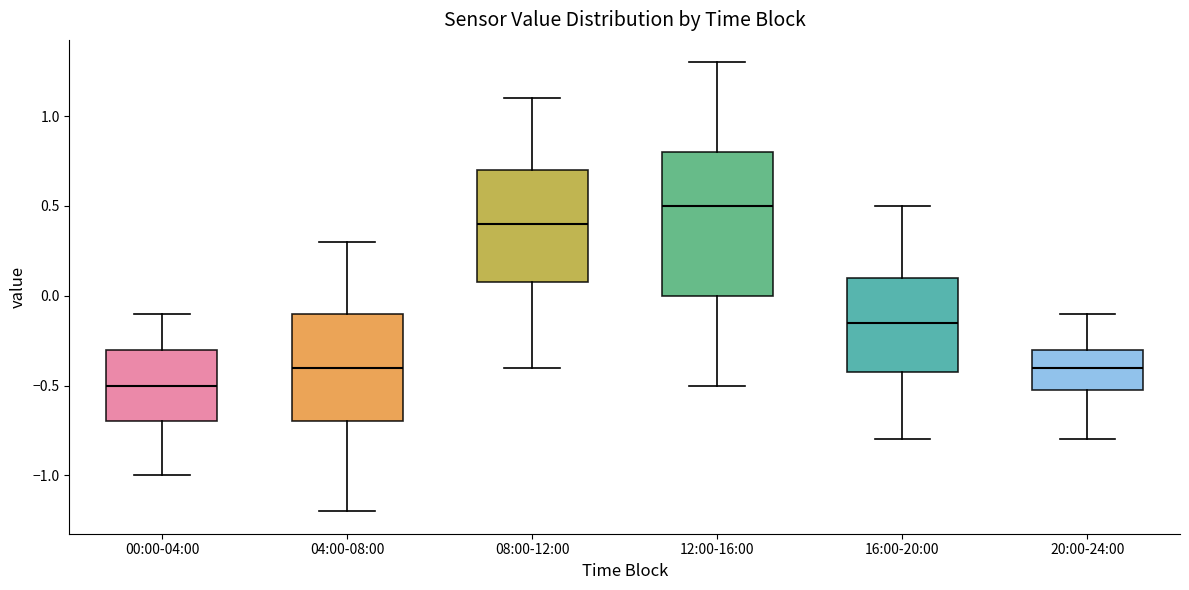

Where does the median line of the box for 00:00-04:00 sit on the y-axis? The values are not printed on the chart, so give them approximately, as read against the axis.

-0.50